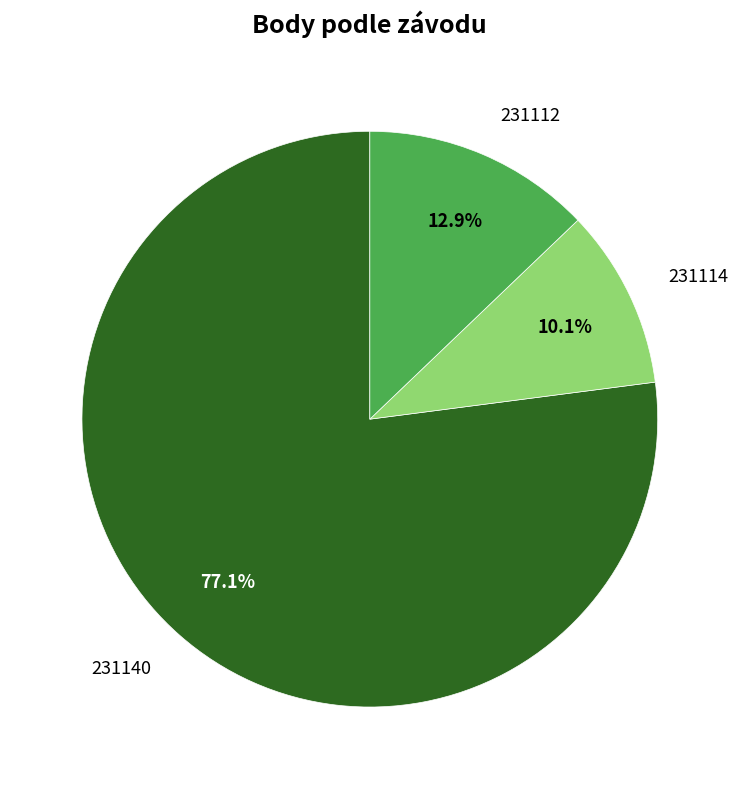

Does any single category account for the majority?

Yes